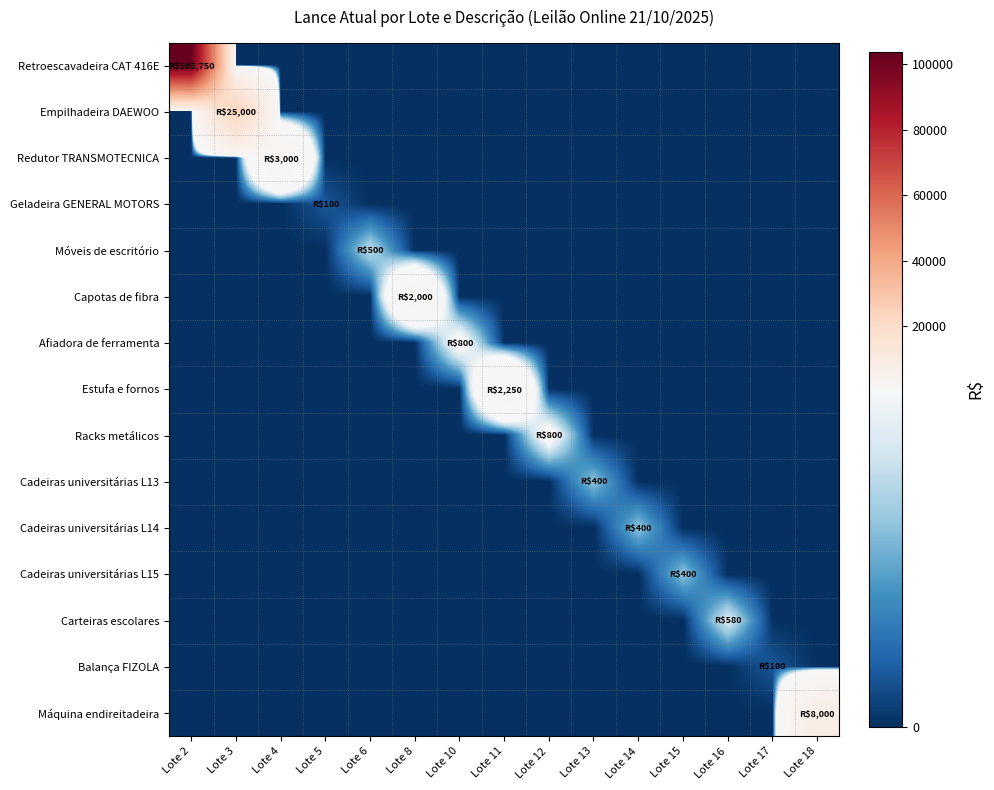

What is the maximum value shown in the chart?

103750